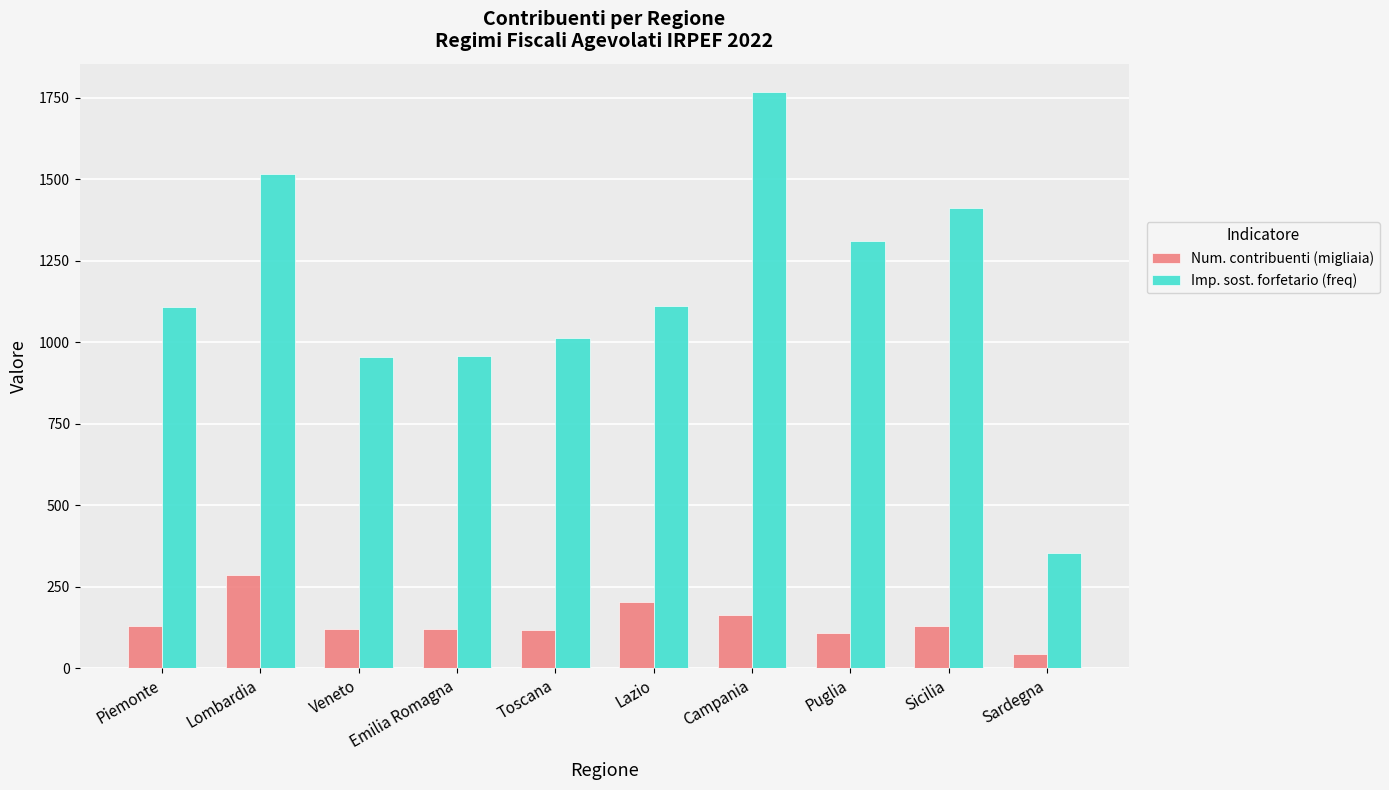

What is the difference between the highest and lowest values at Sicilia?

1282.0